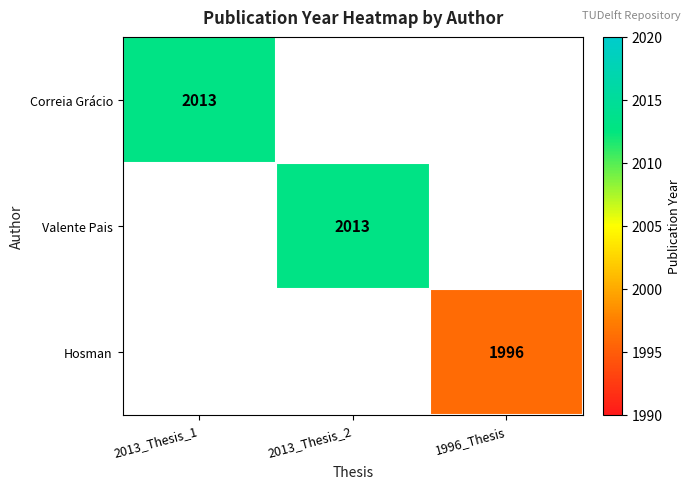

Count the number of categories in the chart.

3